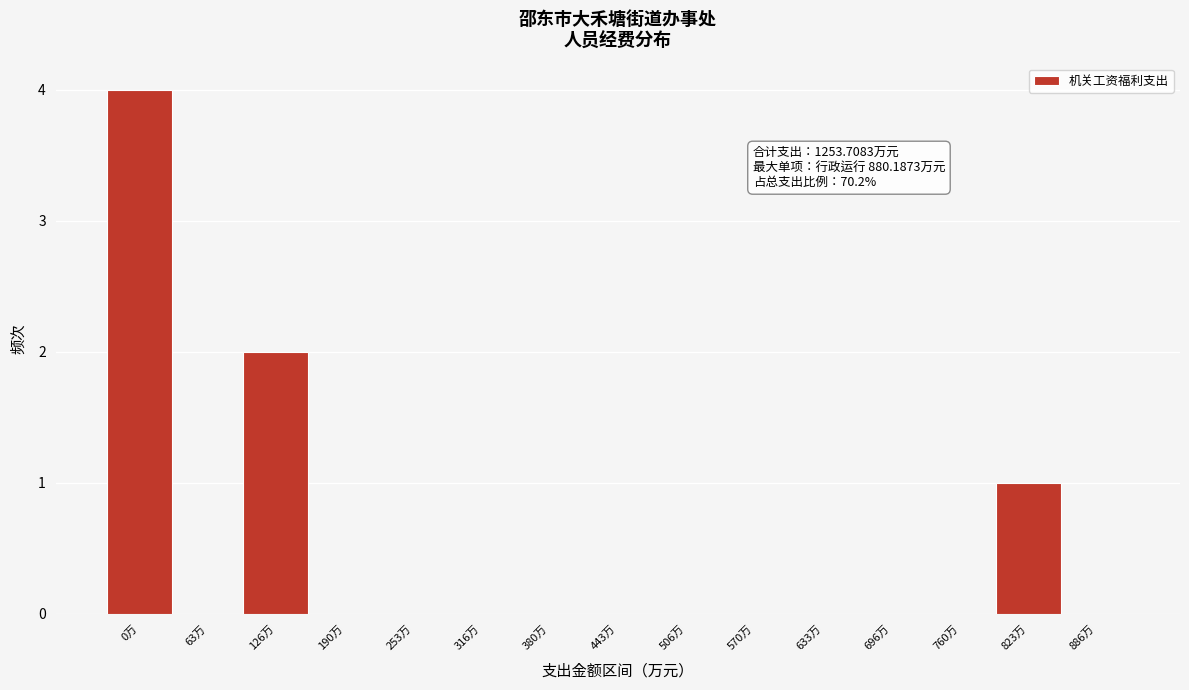

Reading left to right, list all the values displayed in this chart.

0万=4	63万=0	126万=2	190万=0	253万=0	316万=0	380万=0	443万=0	506万=0	570万=0	633万=0	696万=0	760万=0	823万=1	886万=0